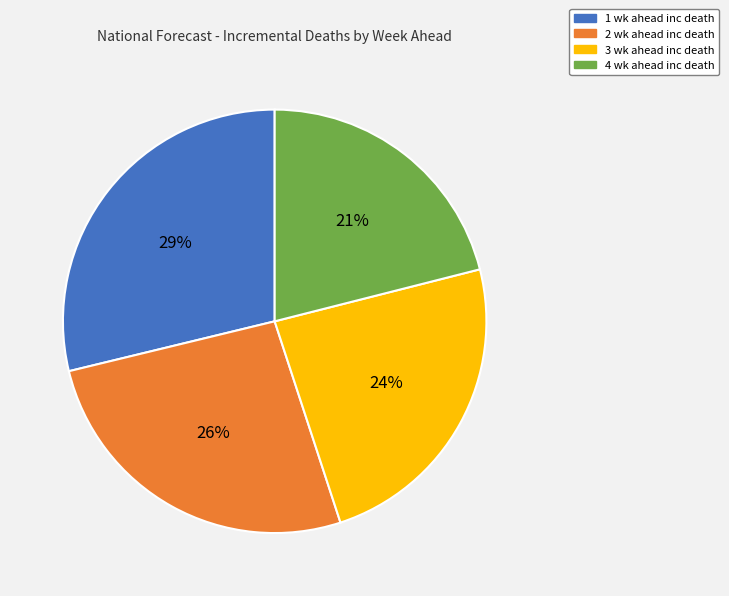

Is there any slice that represents more than half of the pie?

No